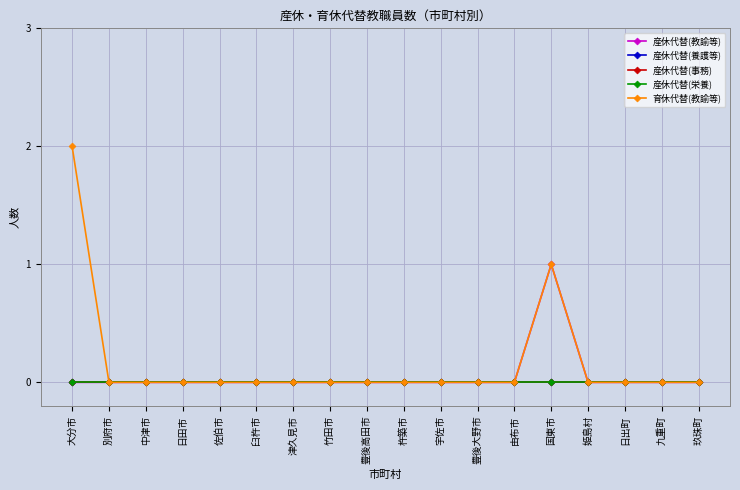

Which series has the largest range (max minus min)?

育休代替(教諭等)